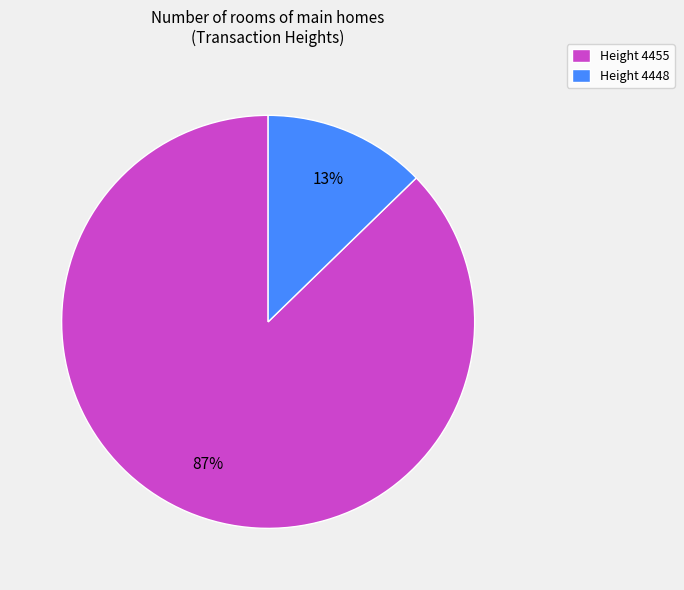

Between Height 4455 and Height 4448, which is larger?

Height 4455